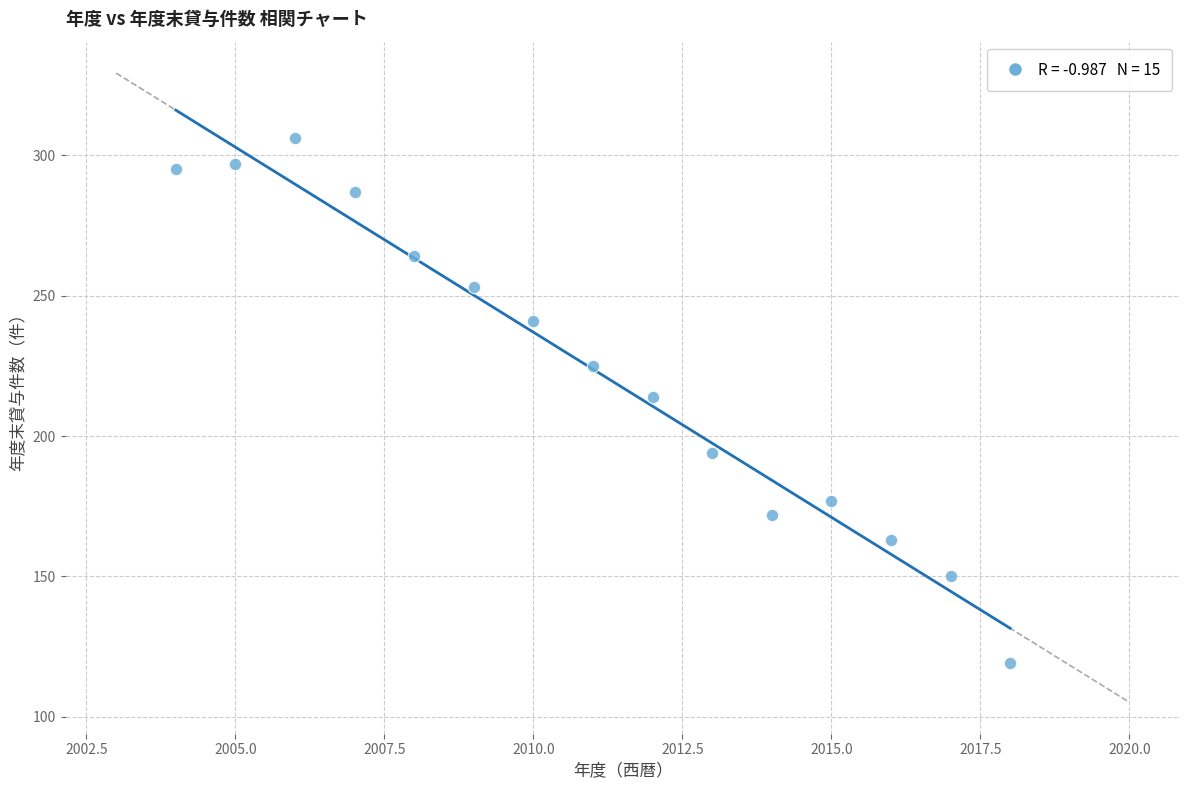

What is the range of X values (max minus min)?

14